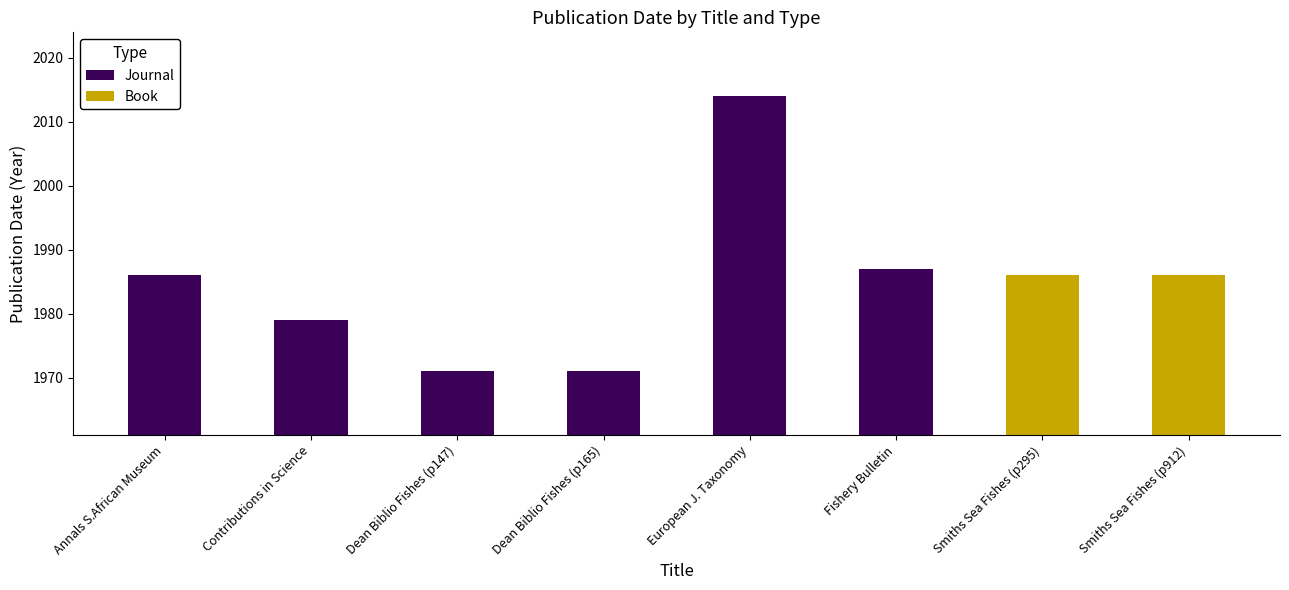

True or false: Journal has a value of 1979 at Contributions in Science.

True